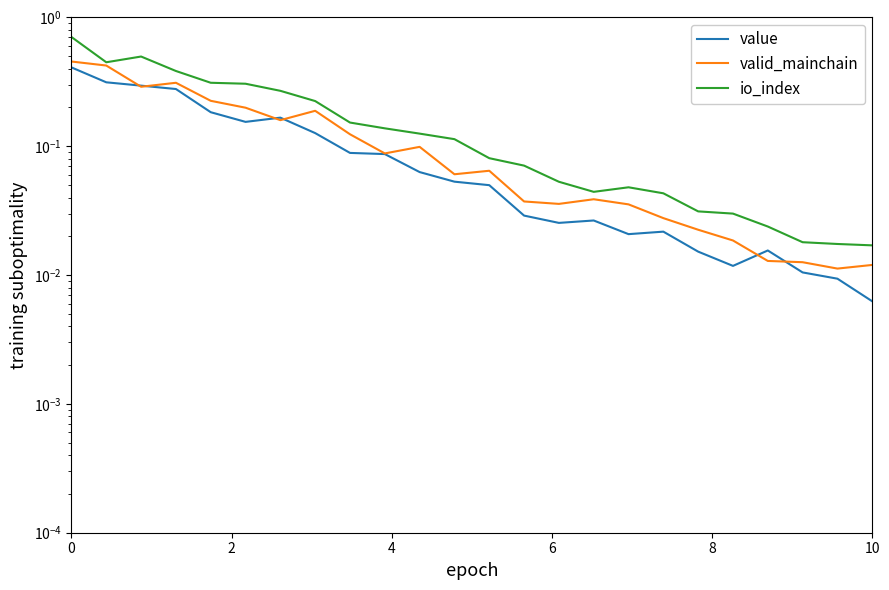

At how many categories does at least one series exceed 0?

24